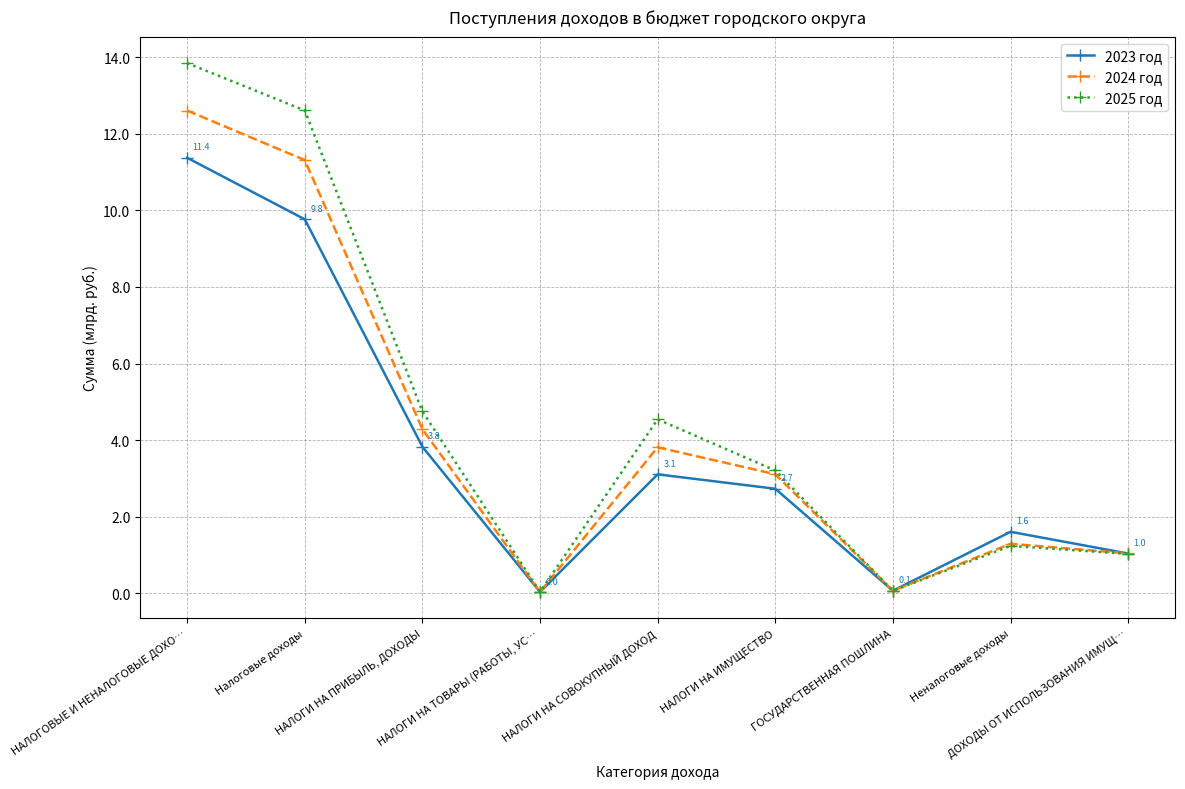

How many data points in 2023 год are above 2?

5